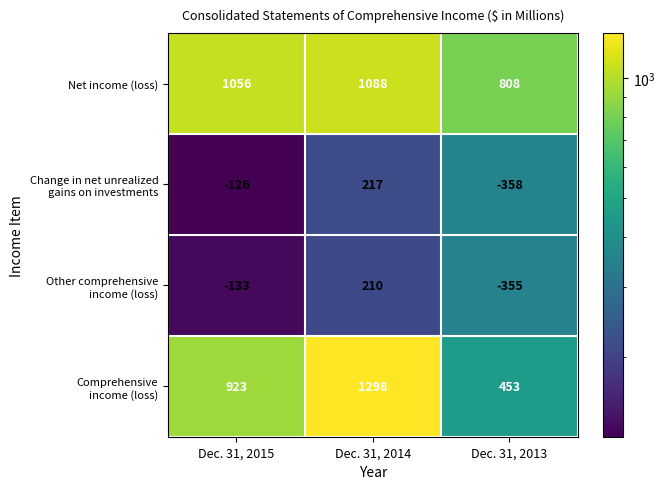

At which category is the sum across all series the highest?

Dec. 31, 2014